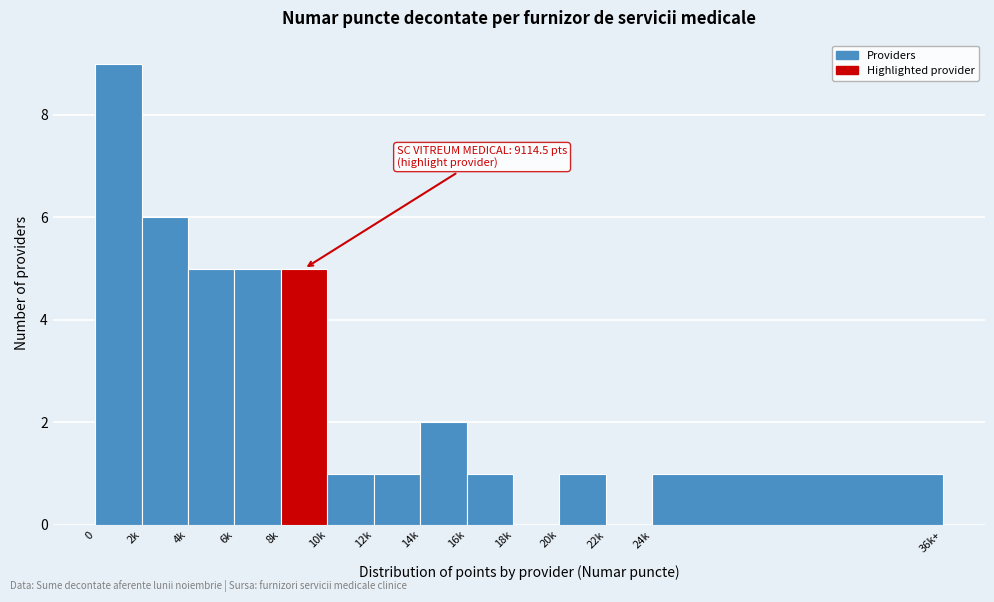

Reading left to right, what are all the values shown in this chart?

0=9	2k=6	4k=5	6k=5	8k=5	10k=1	12k=1	14k=2	16k=1	18k=0	20k=1	22k=0	24k=1